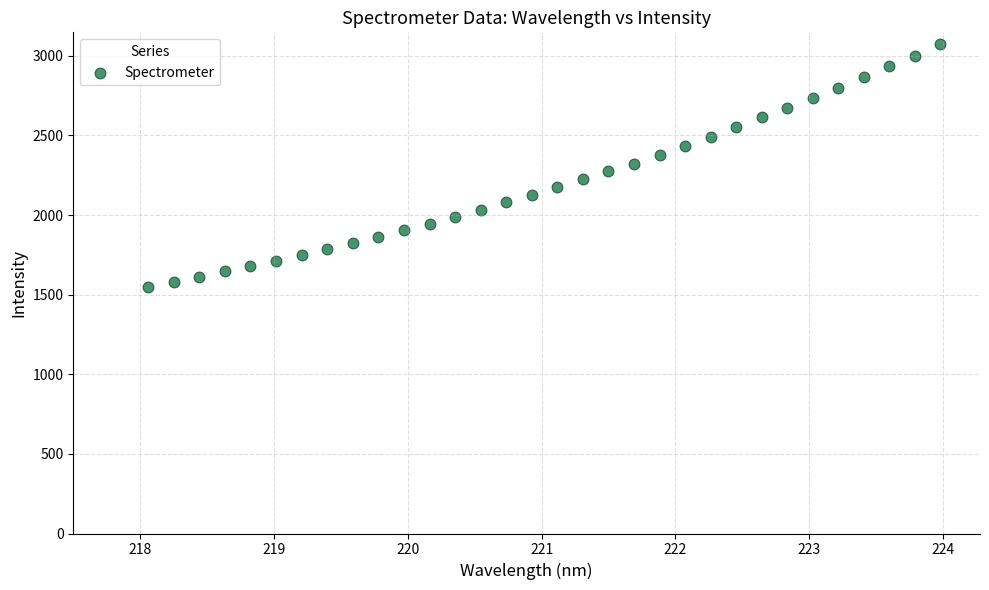

What is the range of X values (max minus min)?

5.9